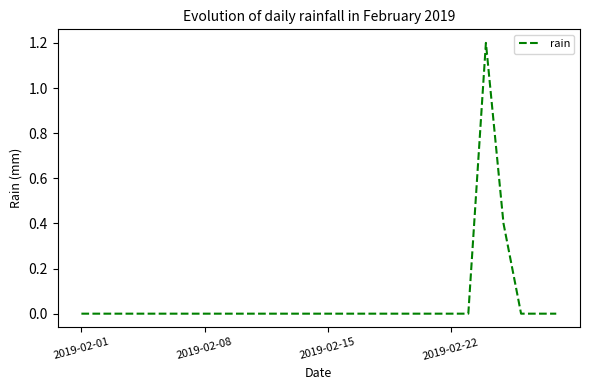

How many points are higher than both their immediate neighbors (excluding endpoints)?

1